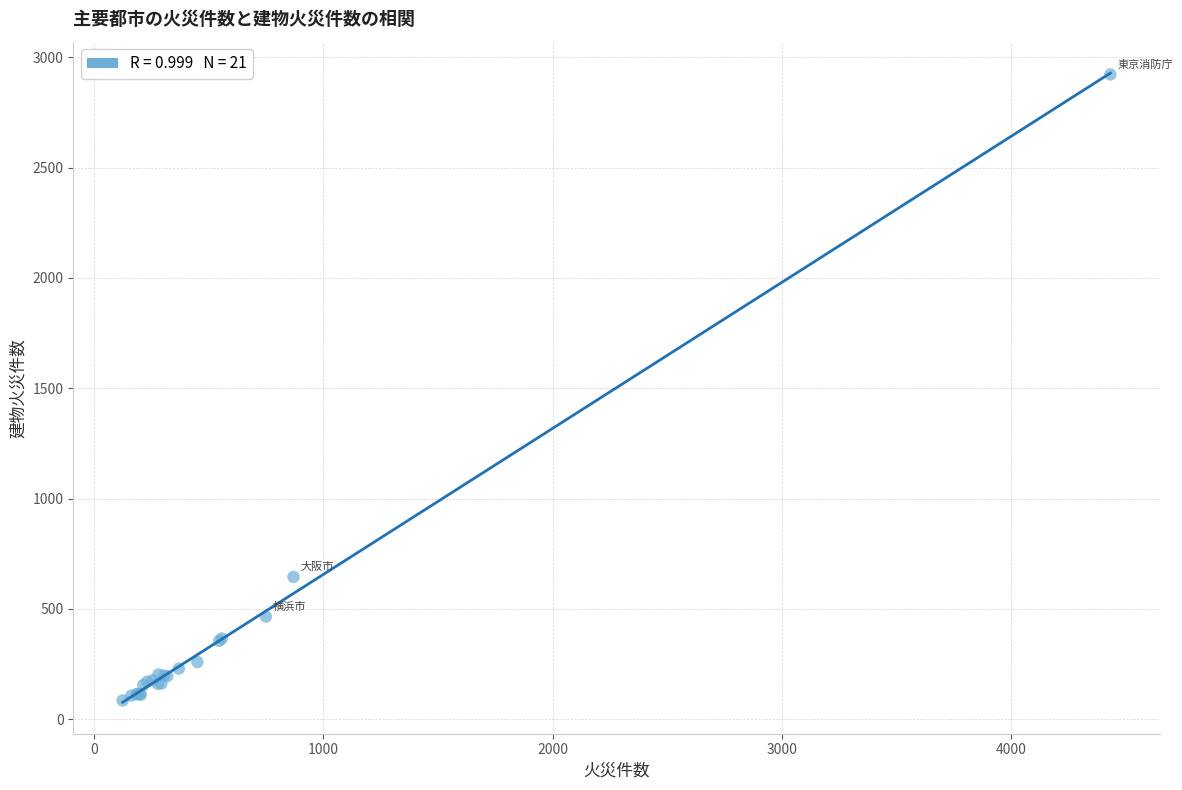

What Y value in the scatter plot is closest to 1503?

645